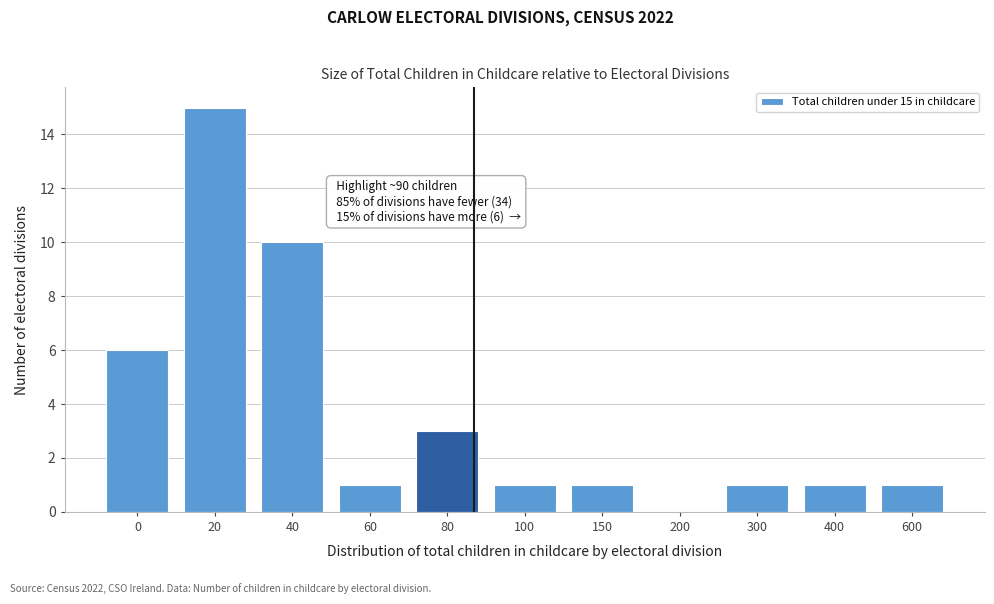

Reading right to left, extract all data points from this chart.

600=1	400=1	300=1	200=0	150=1	100=1	80=3	60=1	40=10	20=15	0=6